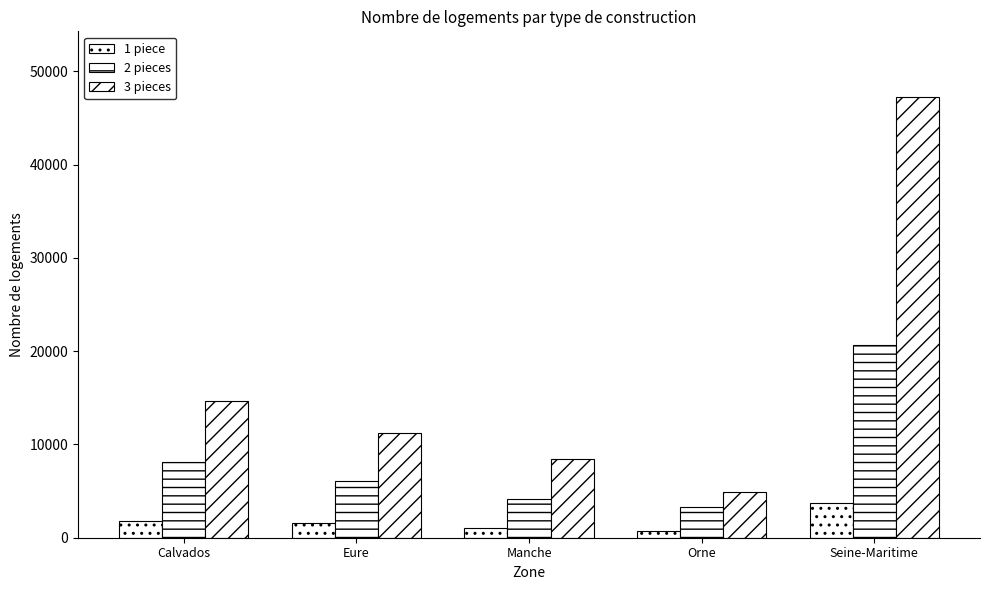

What is the approximate value of 1 piece at Calvados?

1797